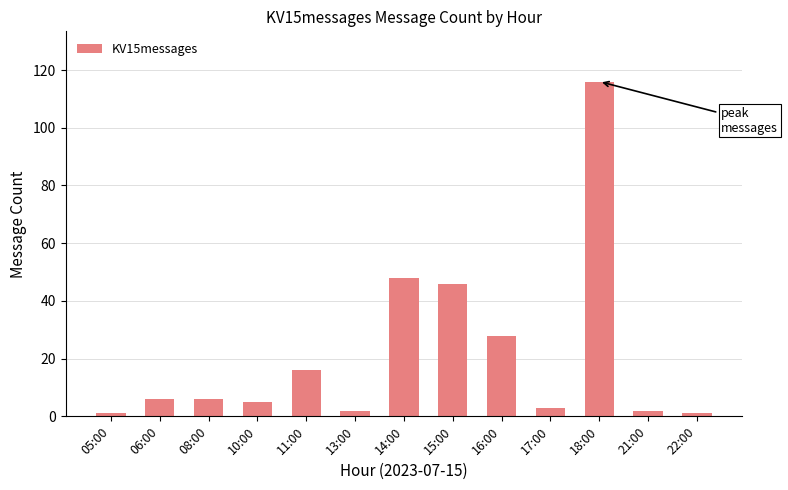

Reading left to right, list all the values displayed in this chart.

05:00=1	06:00=6	08:00=6	10:00=5	11:00=16	13:00=2	14:00=48	15:00=46	16:00=28	17:00=3	18:00=116	21:00=2	22:00=1